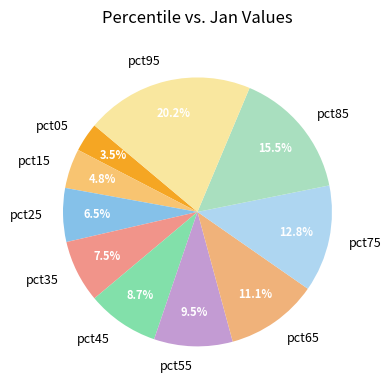

Which has a higher value, pct15 or pct45?

pct45